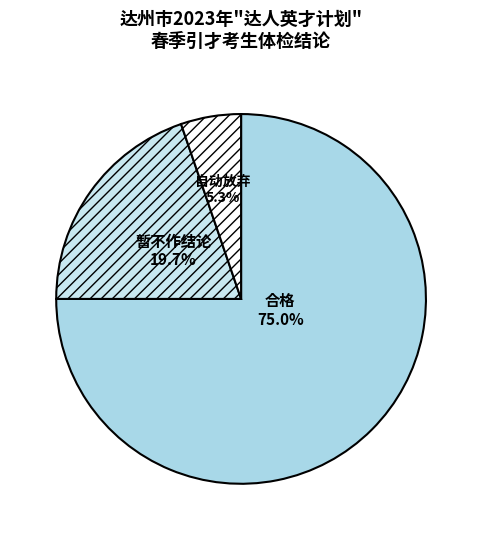

Which category has the smallest portion of the pie?

自动放弃